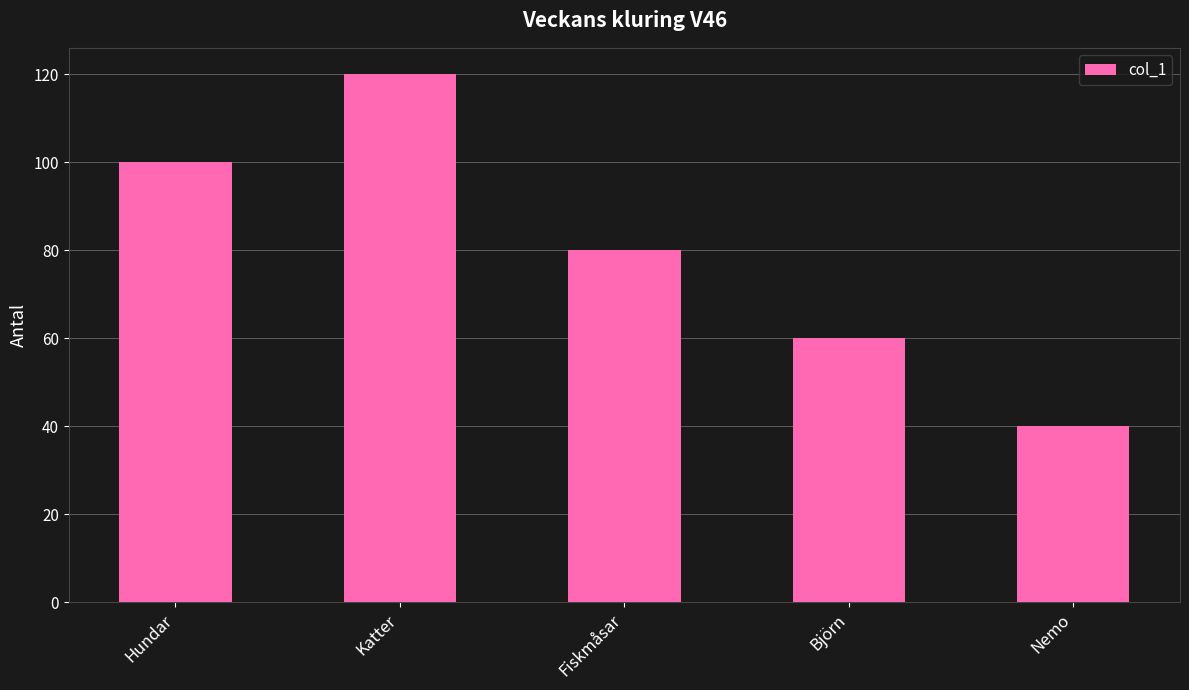

What is the sum of the values at Hundar and Katter?

220